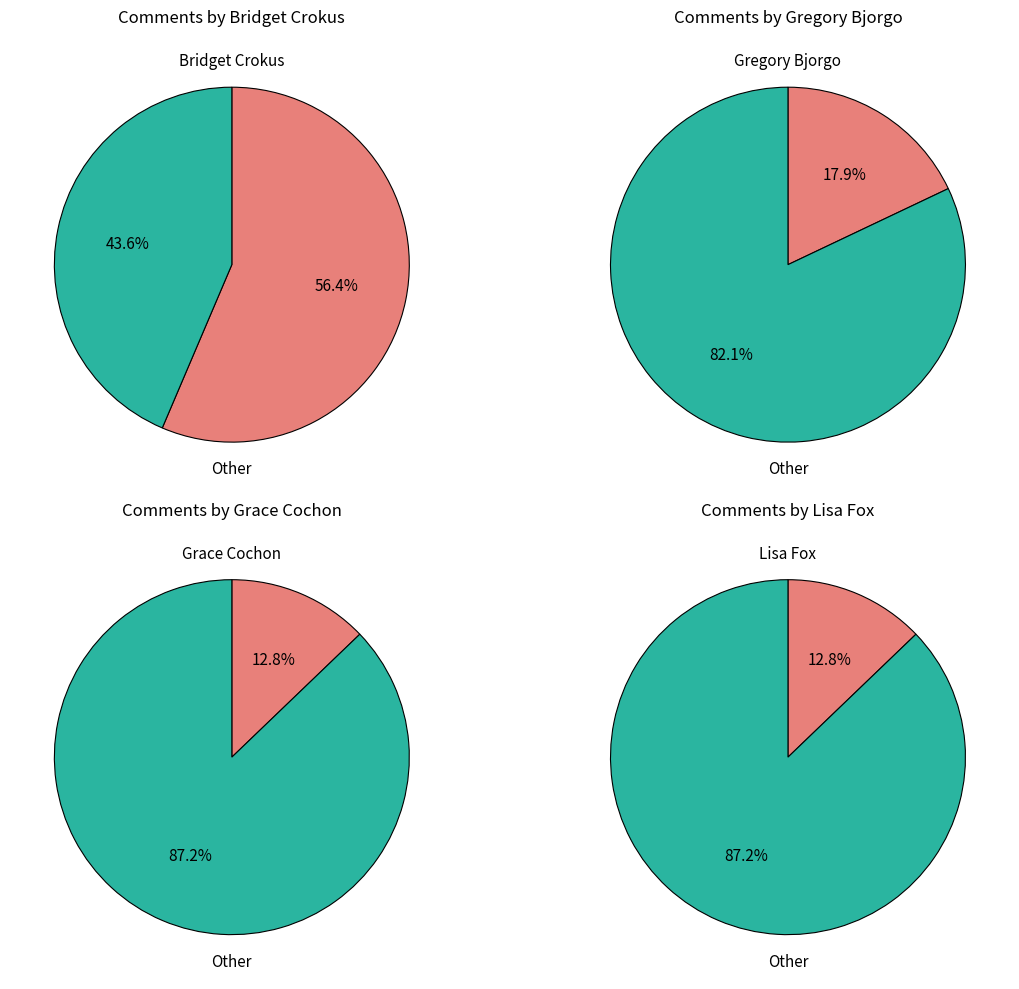

To the nearest percent, what is the average slice percentage?

25%